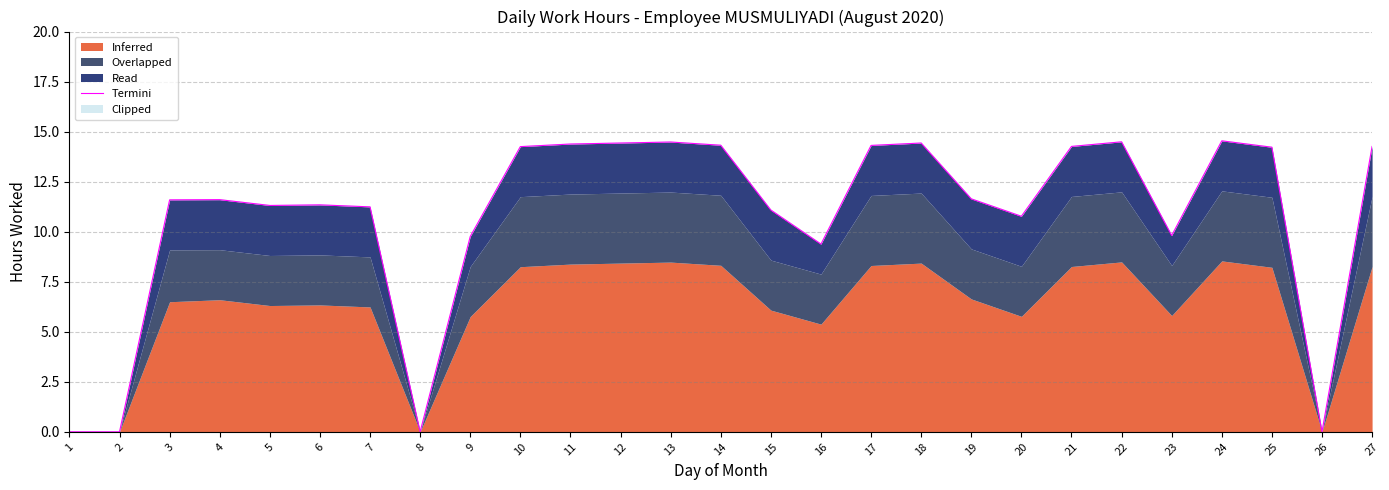

What is the approximate value at 25?

14.2